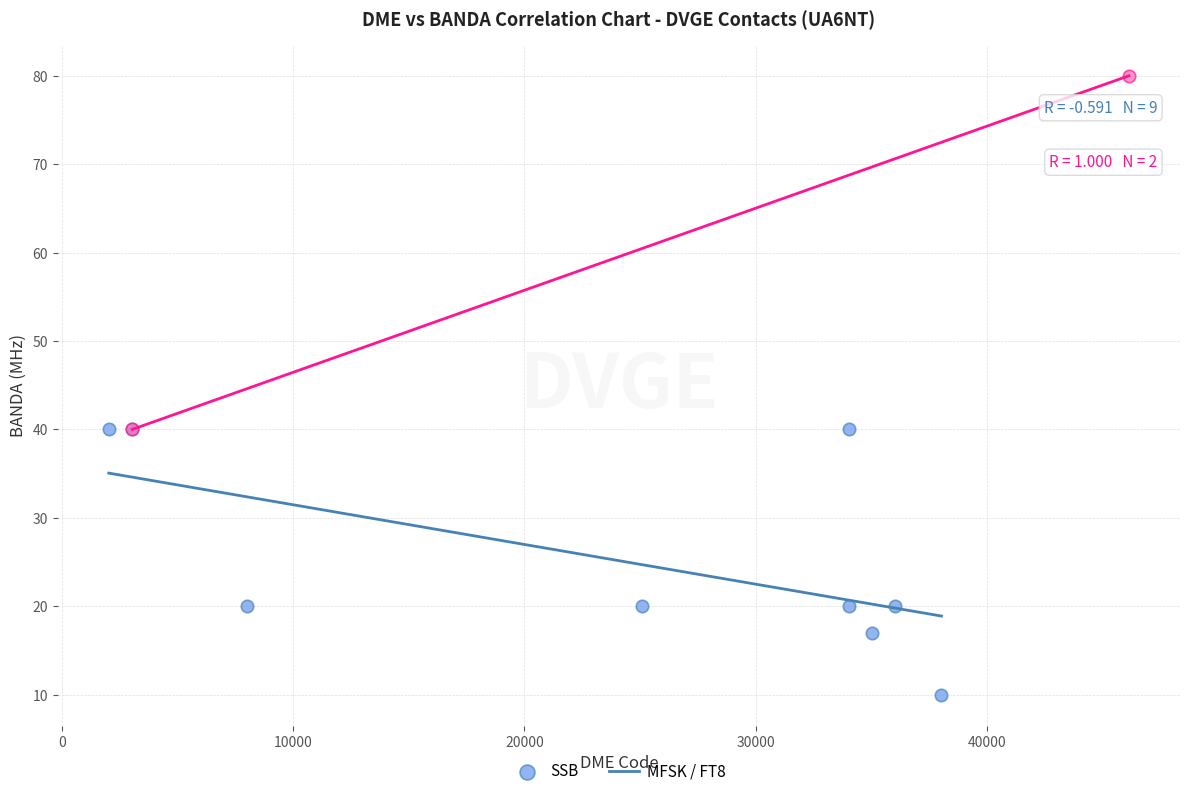

What are all the series names shown in the legend?

SSB, MFSK / FT8